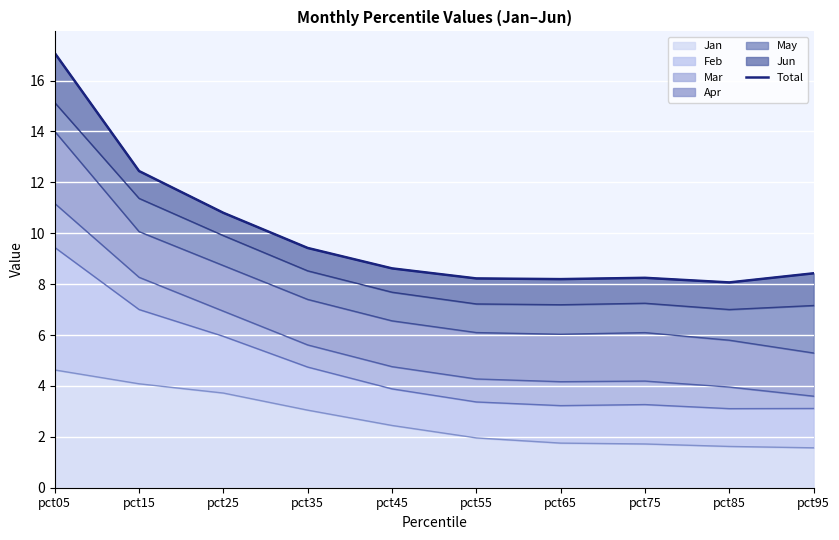

At which category does the data reach its first local peak?

pct75